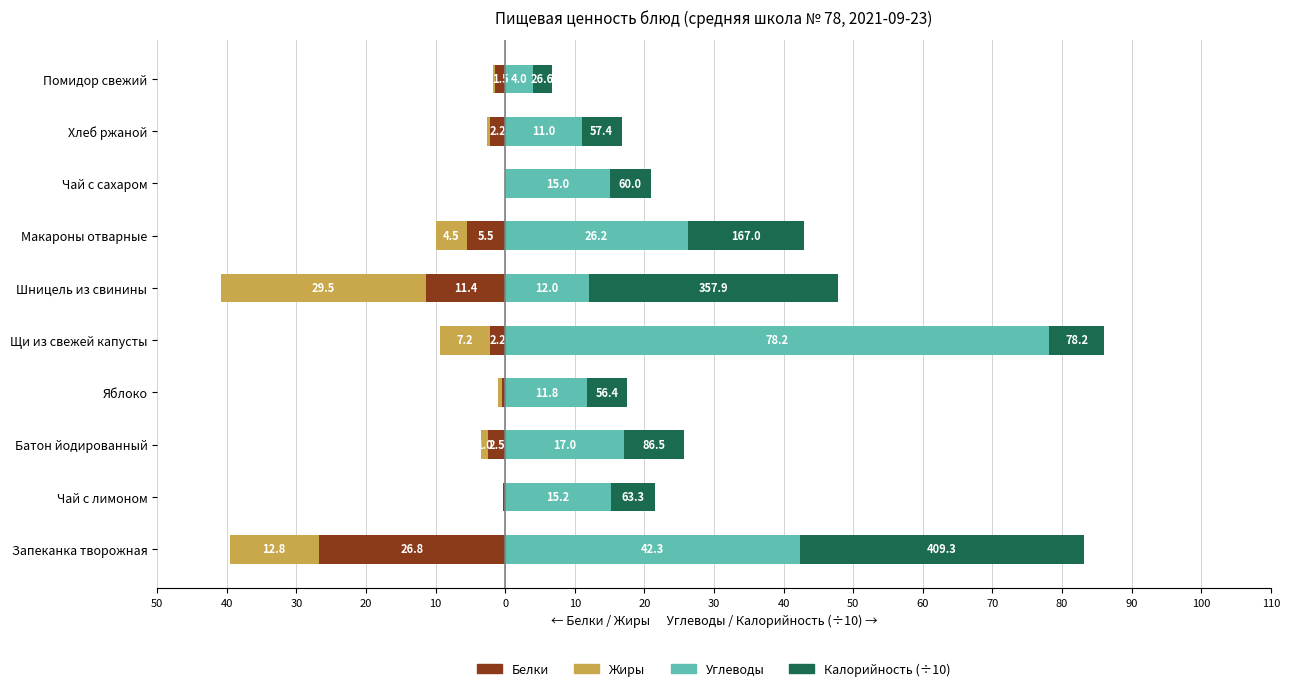

Between Хлеб ржаной and Помидор свежий, which is larger?

Хлеб ржаной